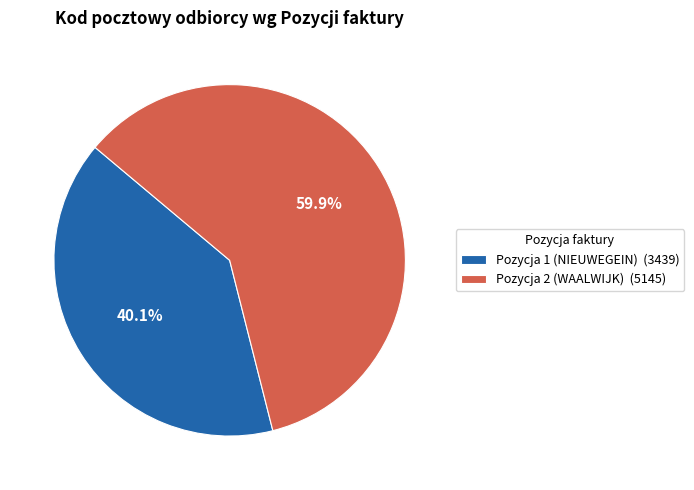

To the nearest percent, what portion does Pozycja 2 (WAALWIJK) represent?

60%